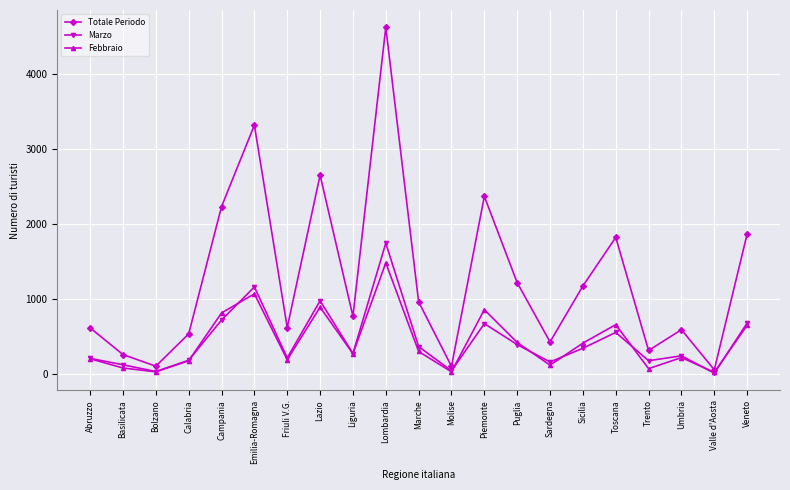

What is the value of the Marzo point at the 8th from the left?

977